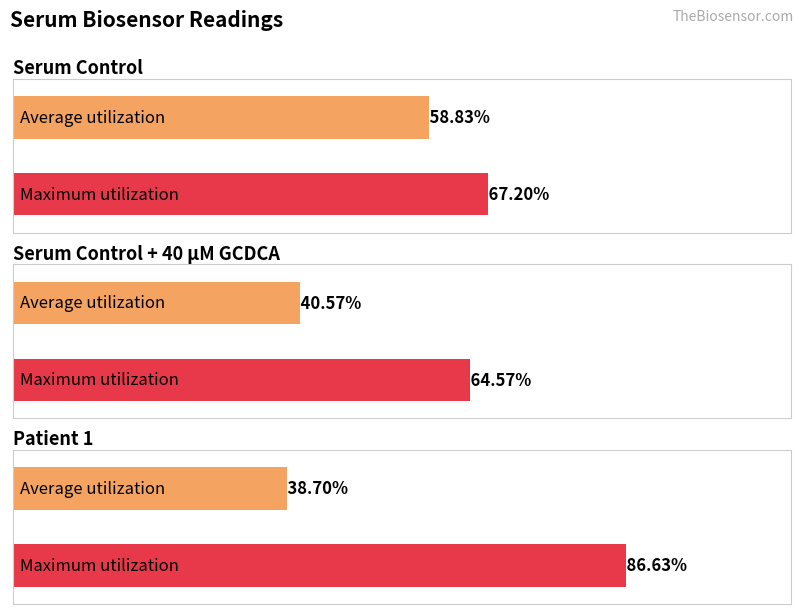

Is the value of Serum Control at 10% dilution greater than the value of Patient 1 at 20% dilution?

Yes